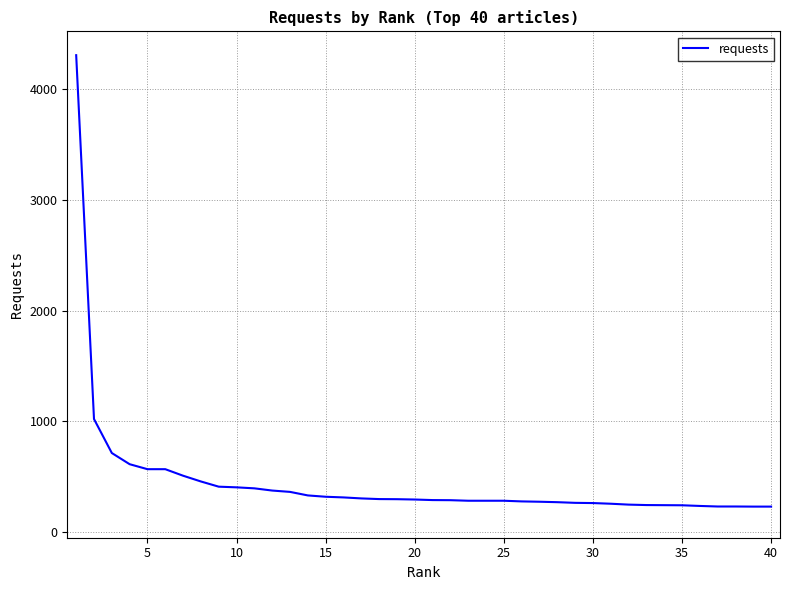

What is the smallest value displayed?

231